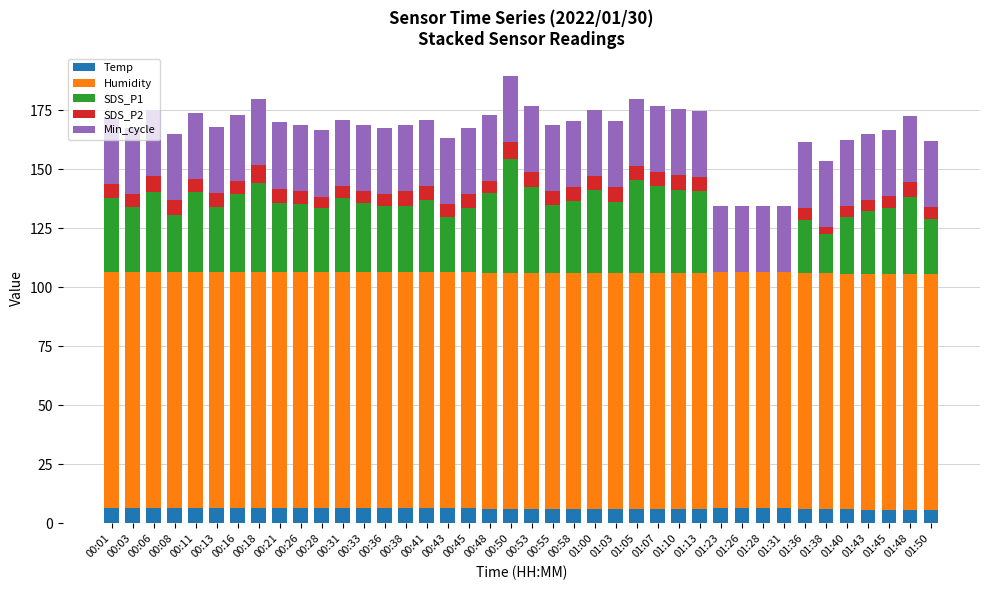

What is the total value across all series at 01:05?

179.5